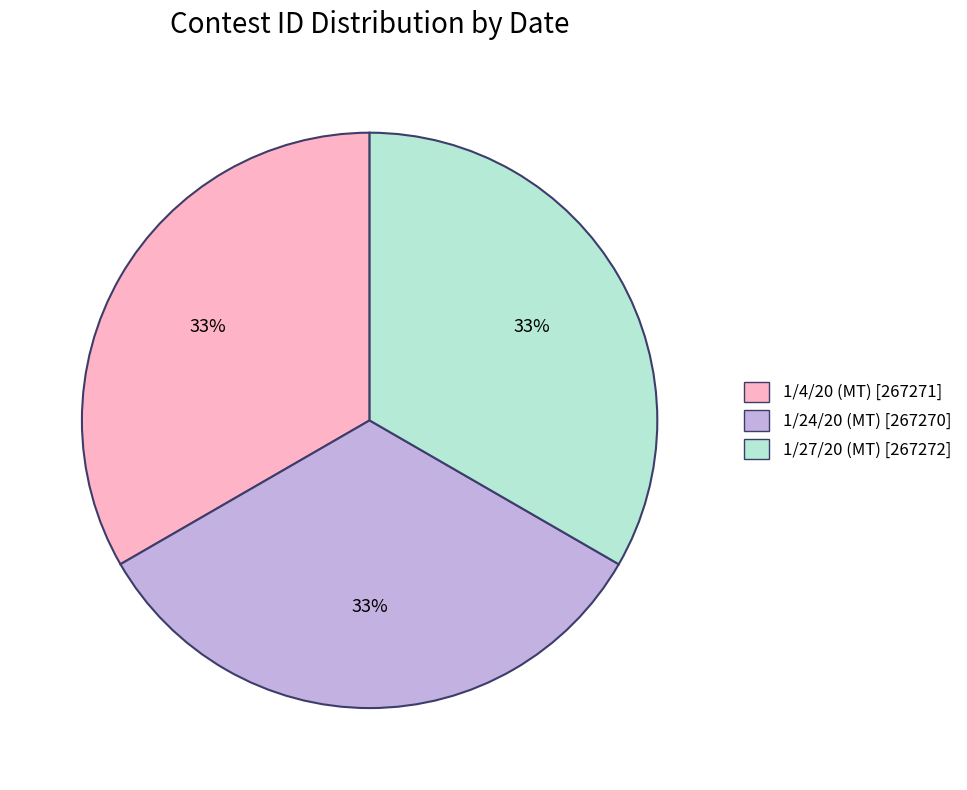

How many segments does this pie chart have?

3